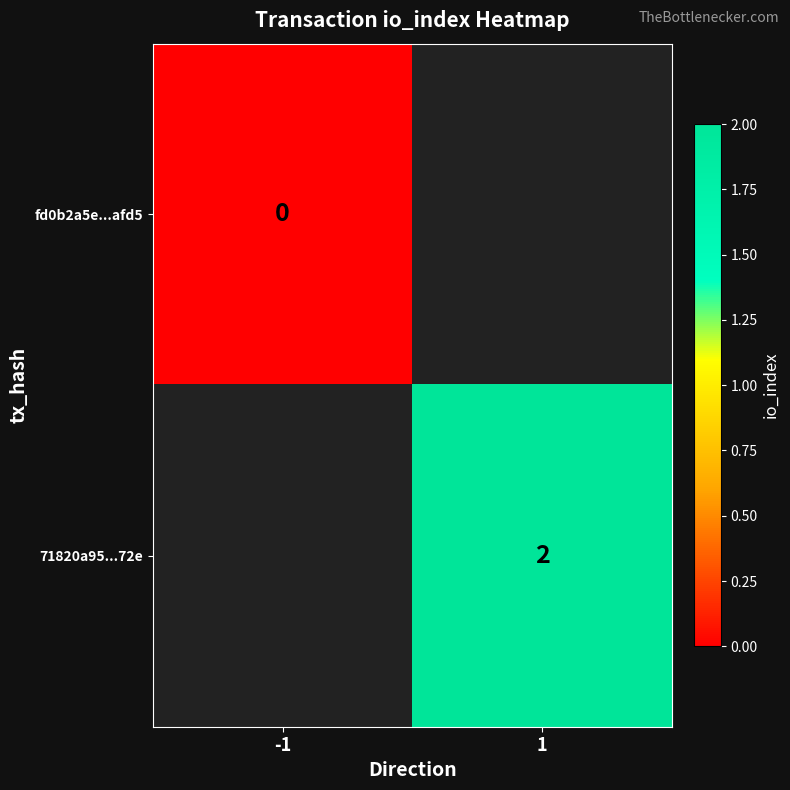

Which has a higher value, -1 or 1?

1